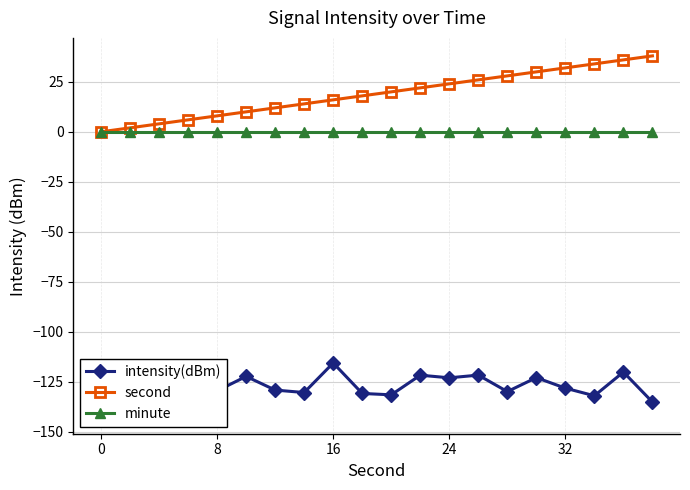

True or false: intensity(dBm) and minute cross at least once.

False